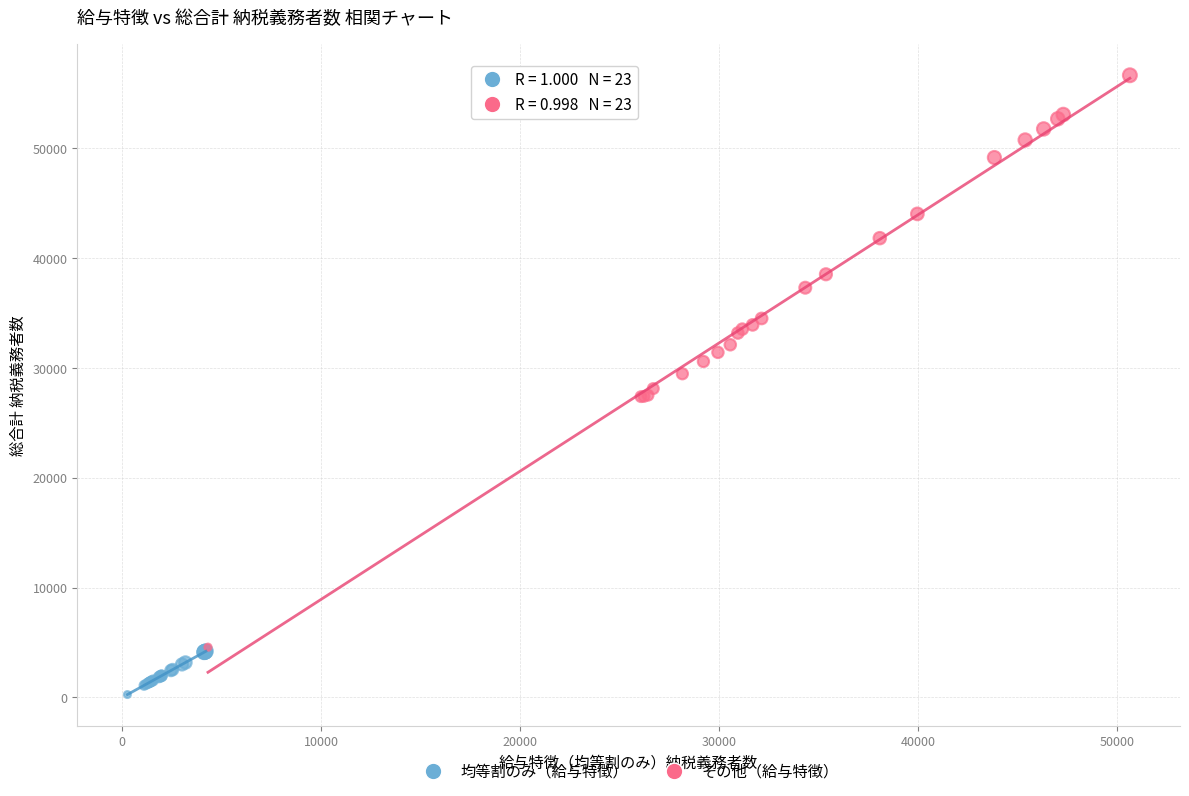

What are all the series names shown in the legend?

均等割のみ（給与特徴）, その他（給与特徴）